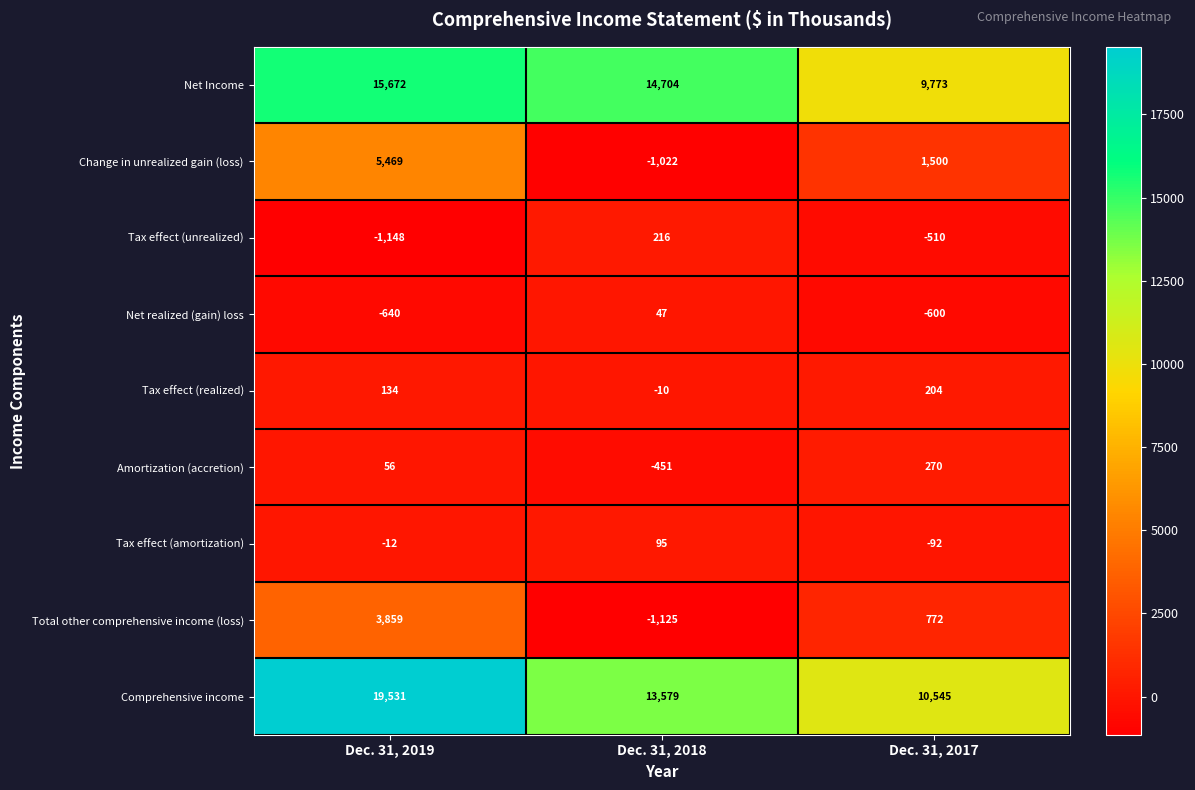

Rank the series by their maximum value, from highest to lowest.

Comprehensive income, Net Income, Change in unrealized gain (loss), Total other comprehensive income (loss), Amortization (accretion), Tax effect (unrealized), Tax effect (realized), Tax effect (amortization), Net realized (gain) loss